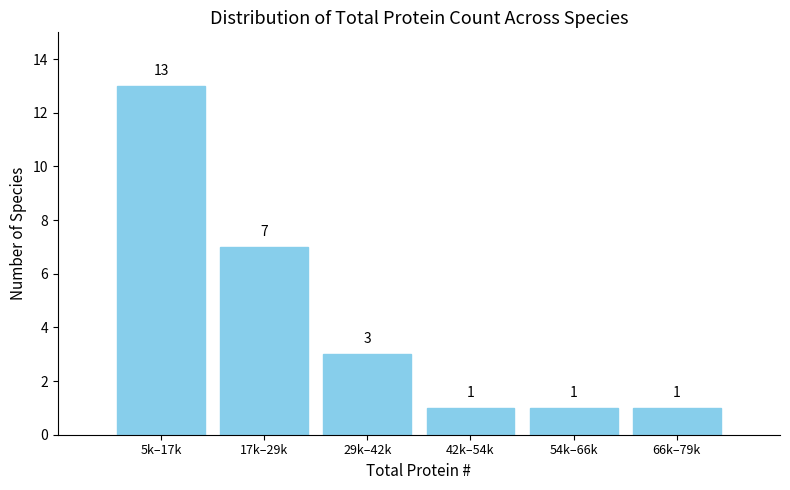

Reading right to left, what are all the values shown in this chart?

1	1	1	3	7	13